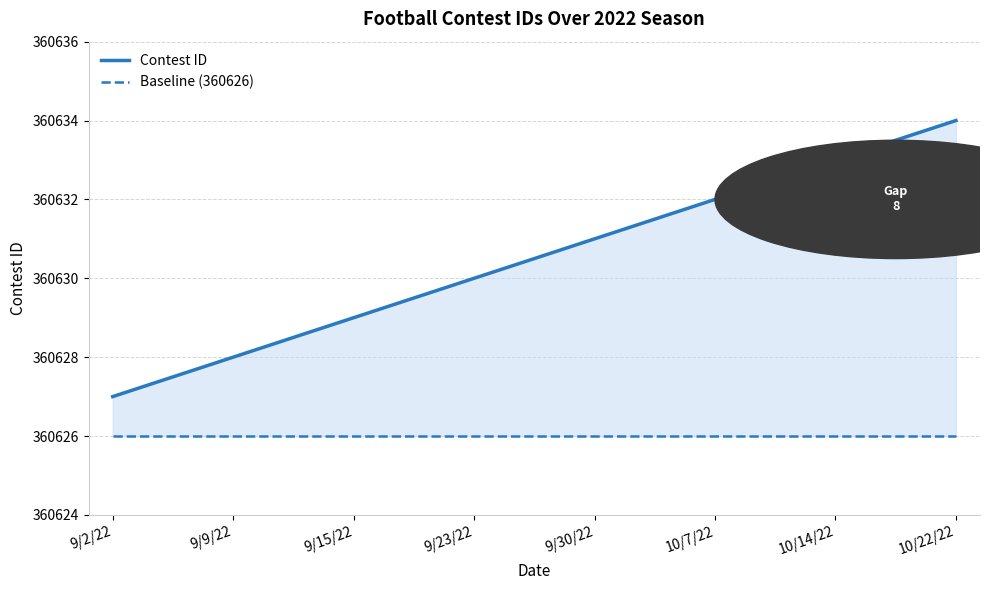

Which series has the largest total across all categories?

Contest ID